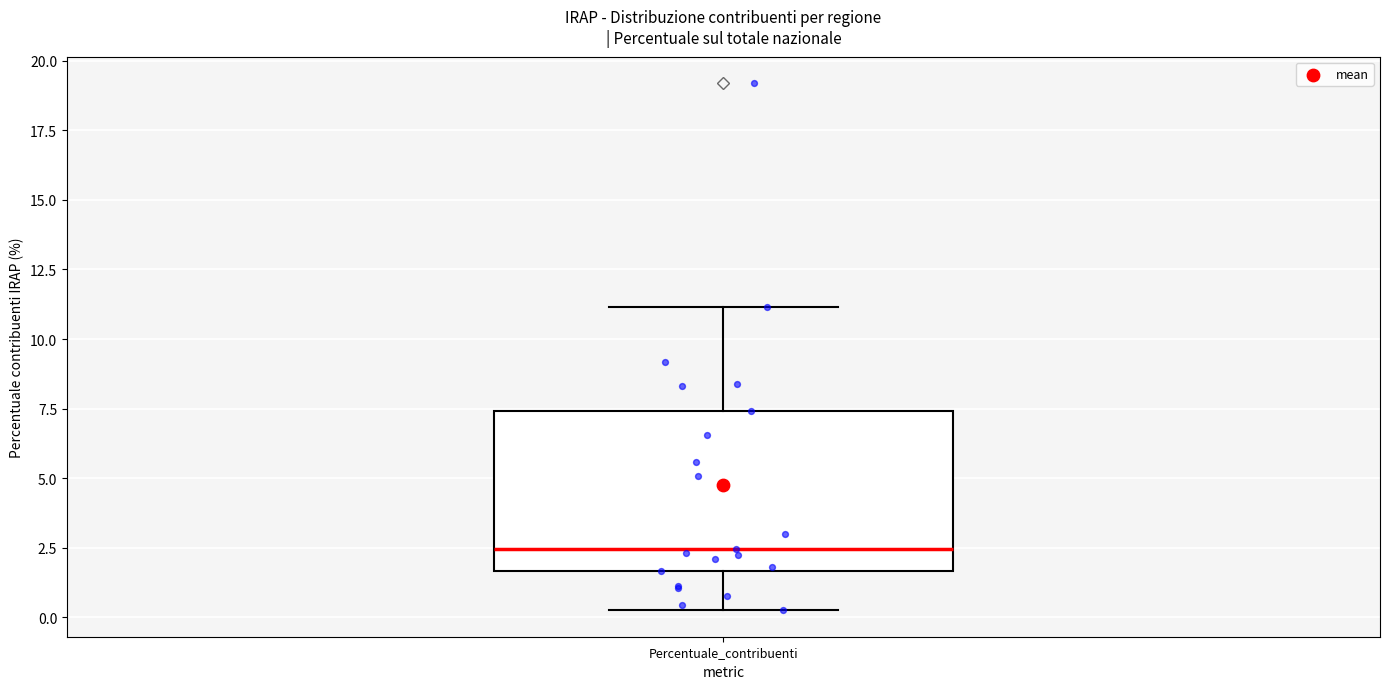

Transcribe this box plot: give where the median line is, the range the box spans, and where the two whiskers end, as read against the y-axis. The values are not printed on the chart, so give them approximately, as read against the axis.

median 2.5, box 1.5 to 7.5, whiskers 0.5 to 11.0